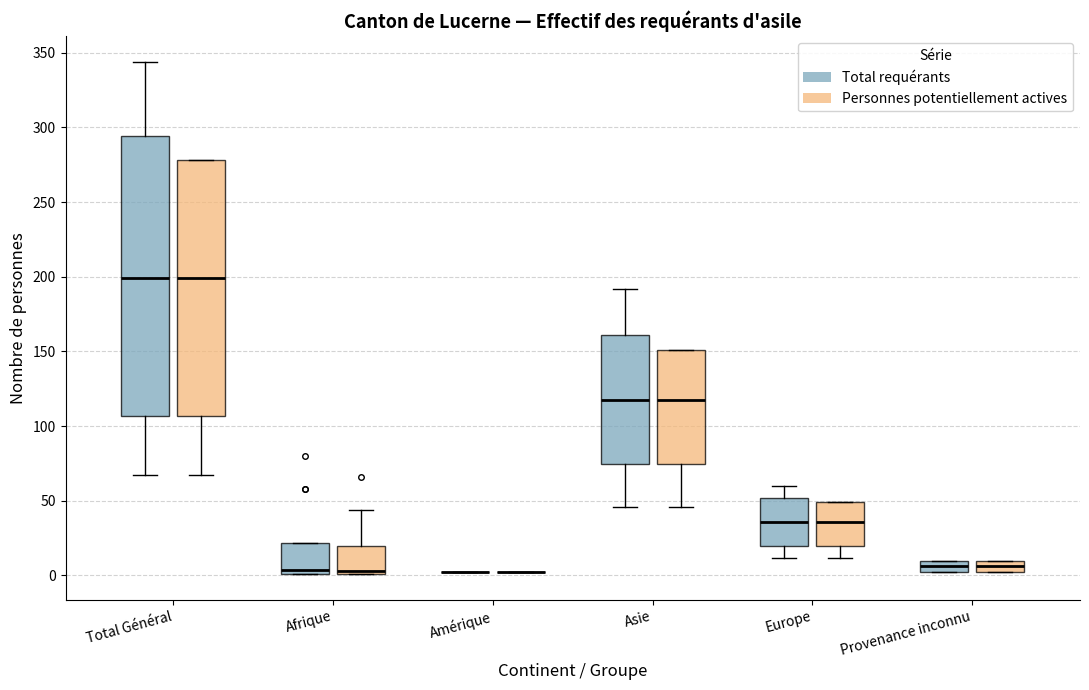

Reading left to right, read every box against the y-axis: the position of its median line, the range the box covers, and the ends of its whiskers. The values are not printed on the chart, so give them approximately, as read against the axis.

Total Général (Total requérants): median 200, box 105 to 295, whiskers 65 to 345
Total Général (Personnes potentiellement actives): median 200, box 105 to 280, whiskers 65 to 280
Afrique (Total requérants): median 5, box 0 to 20, whiskers 0 to 20
Afrique (Personnes potentiellement actives): median 5, box 0 to 20, whiskers 0 to 45
Amérique (Total requérants): box collapsed to a line at 0, whiskers 0 to 0
Amérique (Personnes potentiellement actives): box collapsed to a line at 0, whiskers 0 to 0
Asie (Total requérants): median 120, box 75 to 160, whiskers 45 to 190
Asie (Personnes potentiellement actives): median 120, box 75 to 150, whiskers 45 to 150
Europe (Total requérants): median 35, box 20 to 50, whiskers 10 to 60
Europe (Personnes potentiellement actives): median 35, box 20 to 50, whiskers 10 to 50
Provenance inconnu (Total requérants): median 5, box 0 to 10, whiskers 0 to 10
Provenance inconnu (Personnes potentiellement actives): median 5, box 0 to 10, whiskers 0 to 10